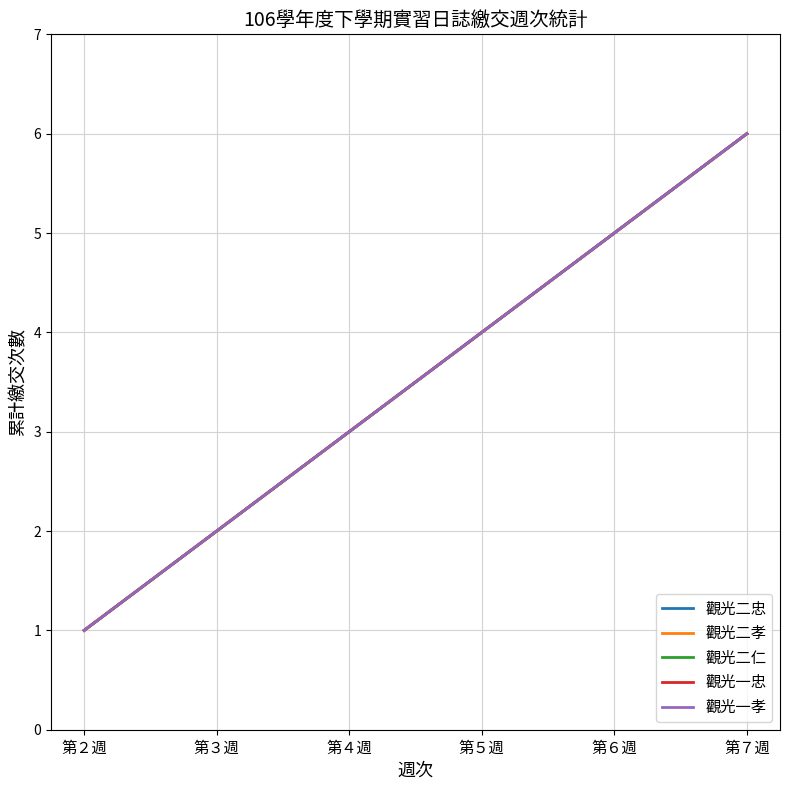

At which category is the sum across all series the highest?

第７週